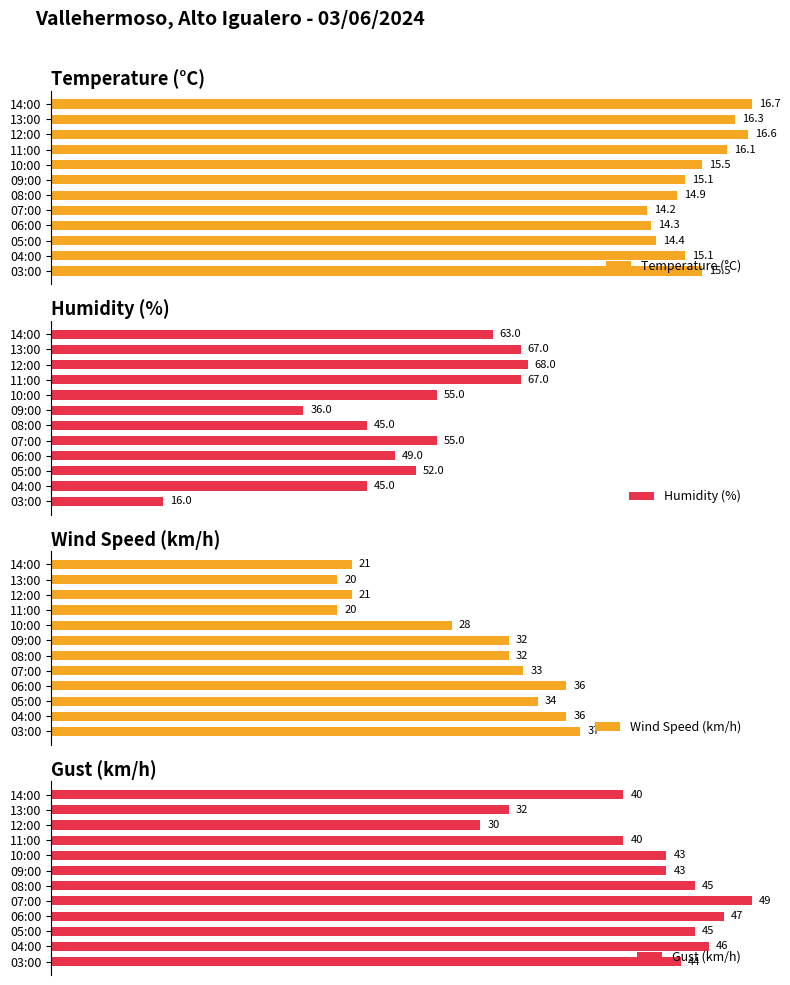

The value of Humidity (%) at 07:00 is 55.0. True or false?

True